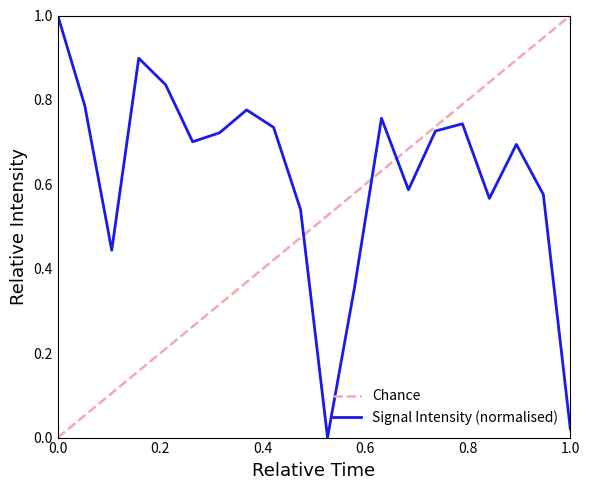

Reading right to left, transcribe all the data shown in this chart.

0.0	0.6	0.7	0.6	0.7	0.7	0.6	0.8	0.4	0.0	0.5	0.7	0.8	0.7	0.7	0.8	0.9	0.4	0.8	1.0